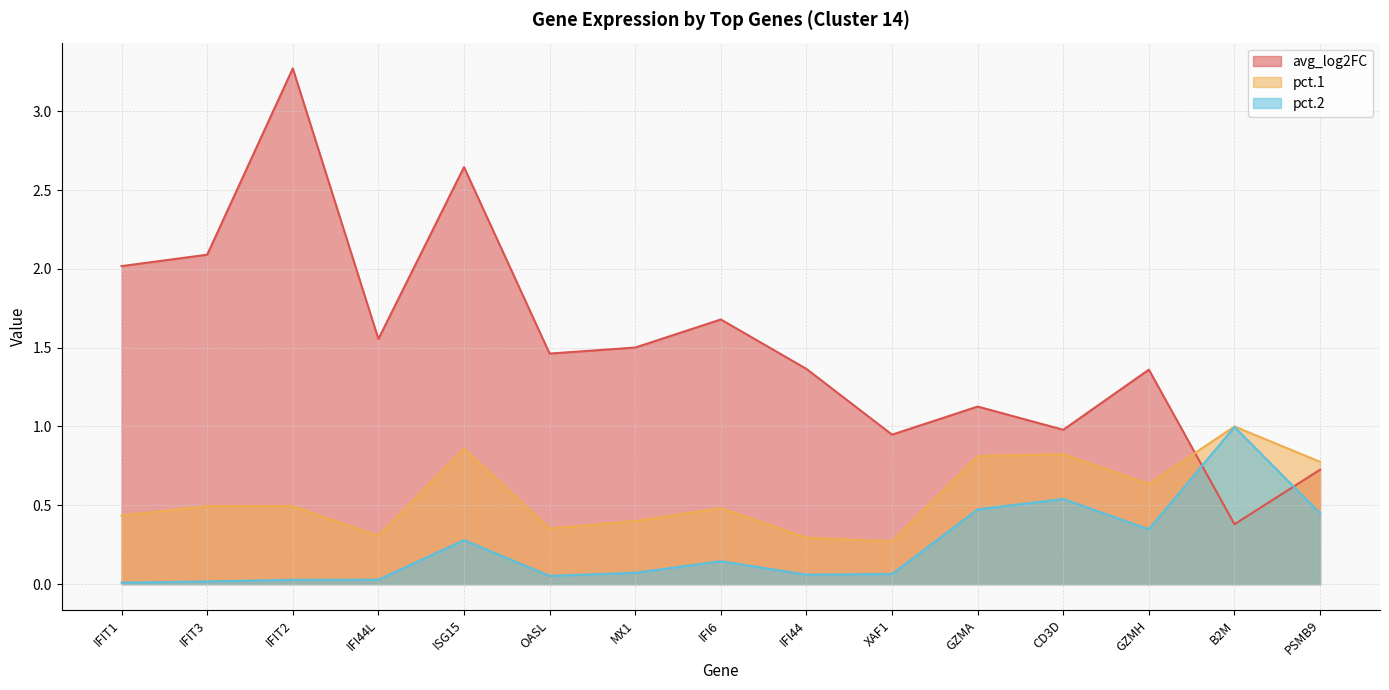

Which category has the lowest value in the pct.1 series?

XAF1